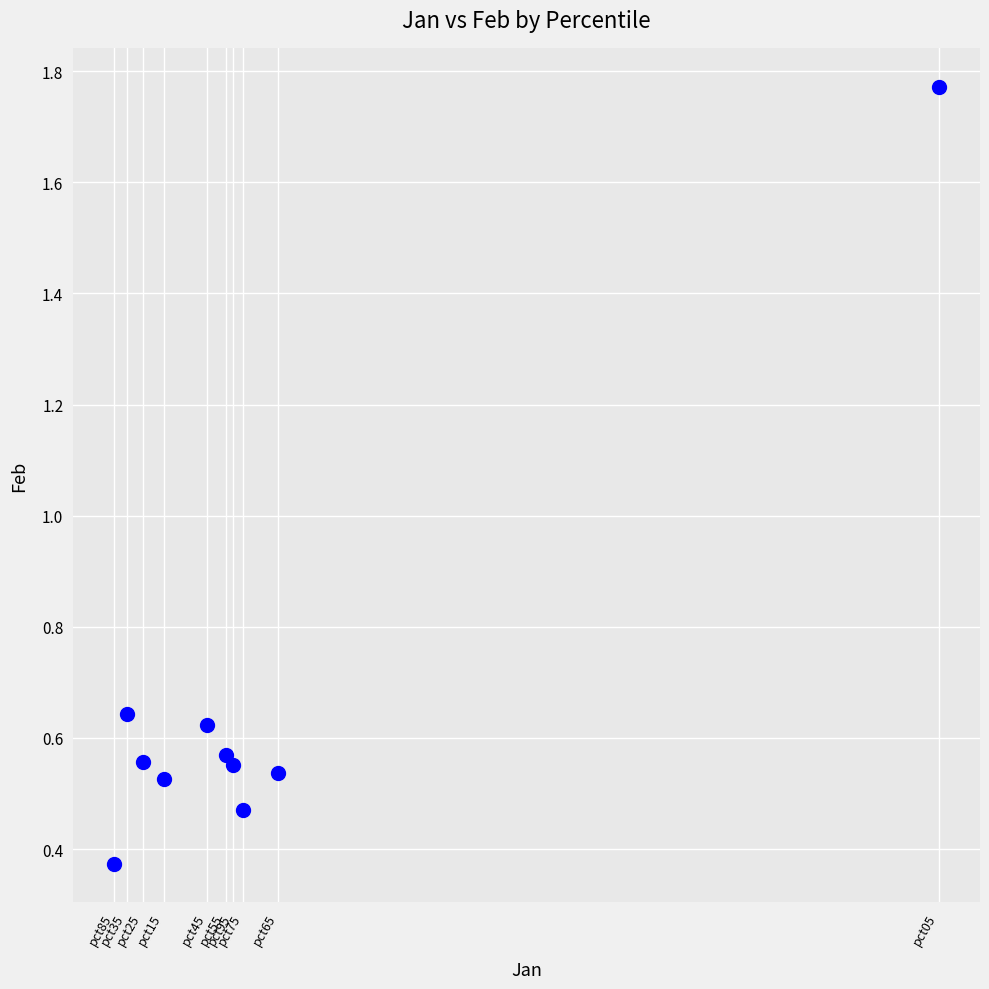

What is the average Y value?

0.7